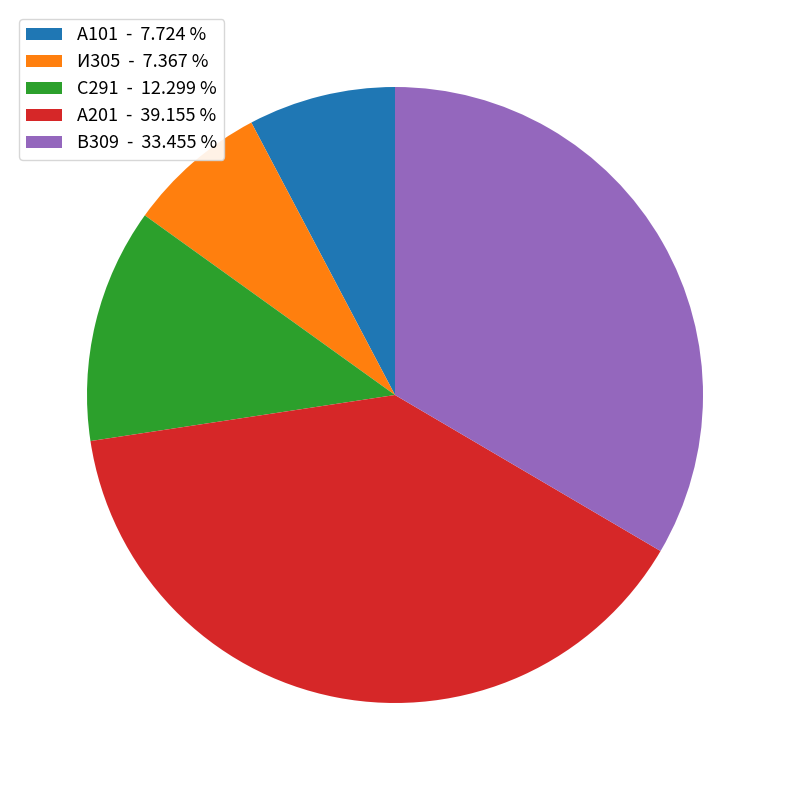

Which category has the biggest portion of the pie?

А201